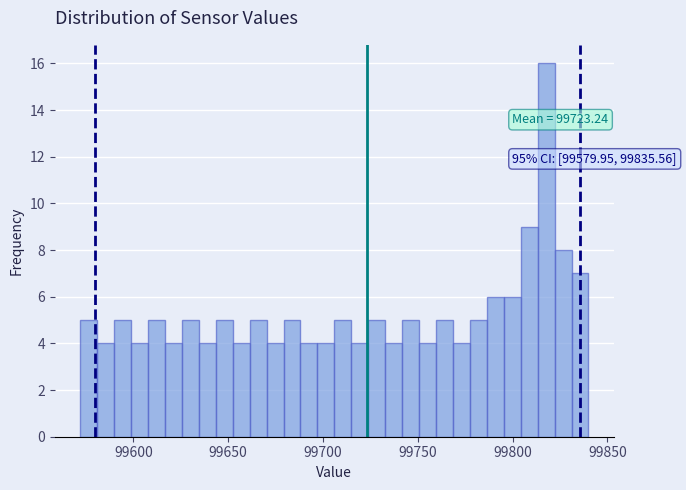

Around what value on the x-axis is the tallest bar? Give the approximate position of its centre, as read against the axis.

99820